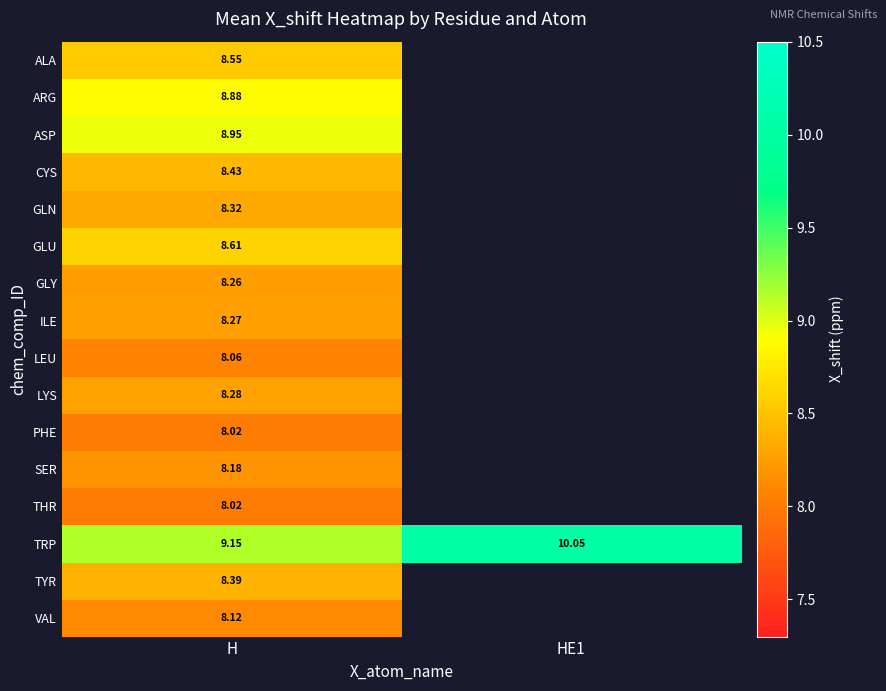

At which category is the sum across all series the highest?

H